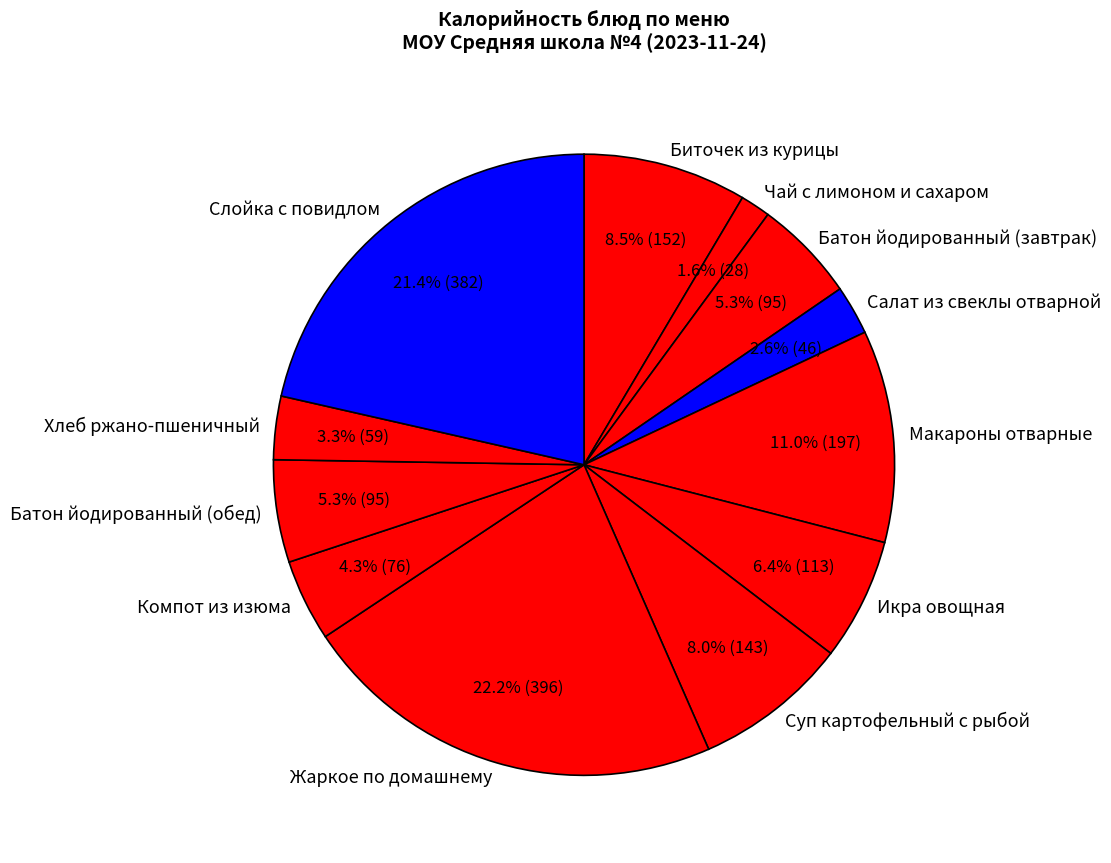

To the nearest percent, what percentage of the pie is Слойка с повидлом?

21%